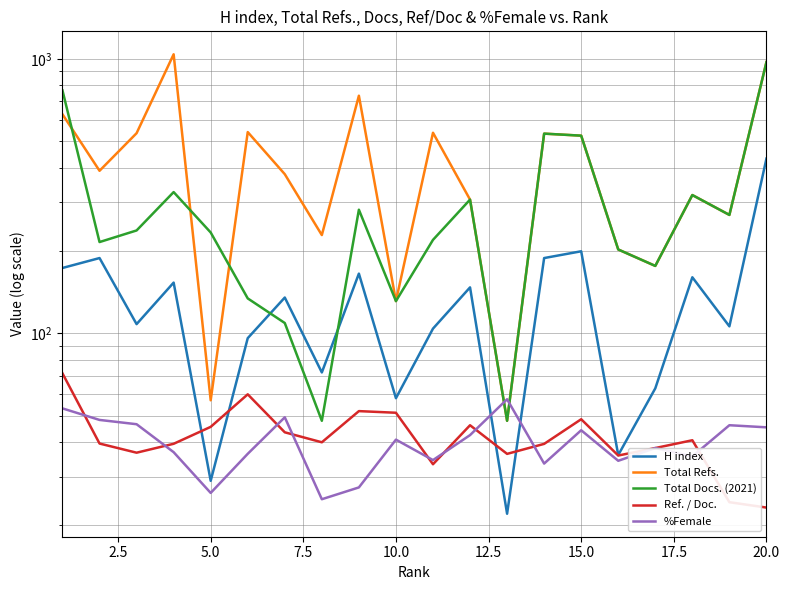

In H index, how many points are lower than both neighbors (excluding endpoints)?

7